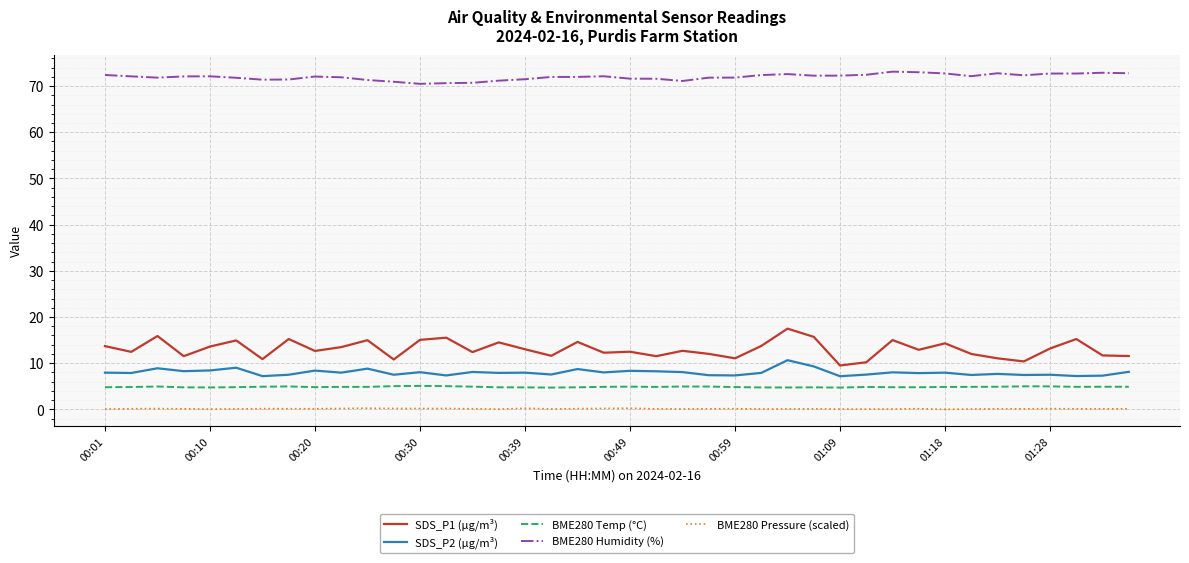

What is the greatest value displayed?

73.1